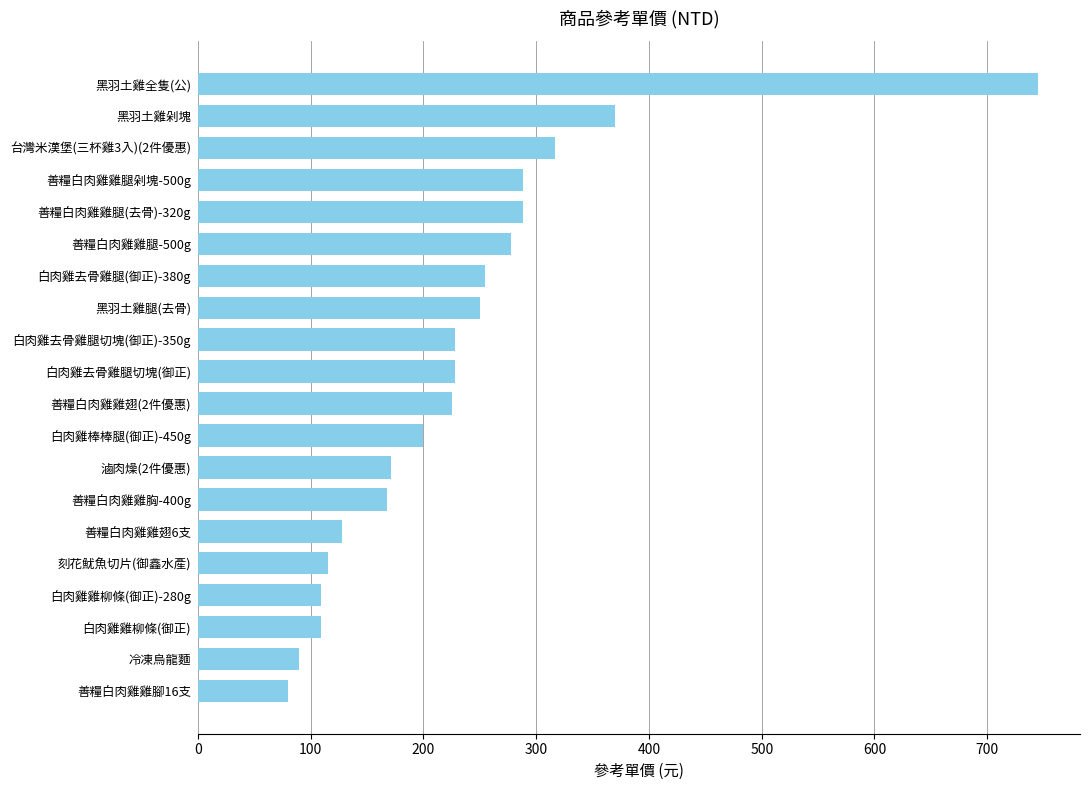

Approximately how many times larger is the value at 黑羽土雞全隻(公) compared to 白肉雞雞柳條(御正)?

6.8